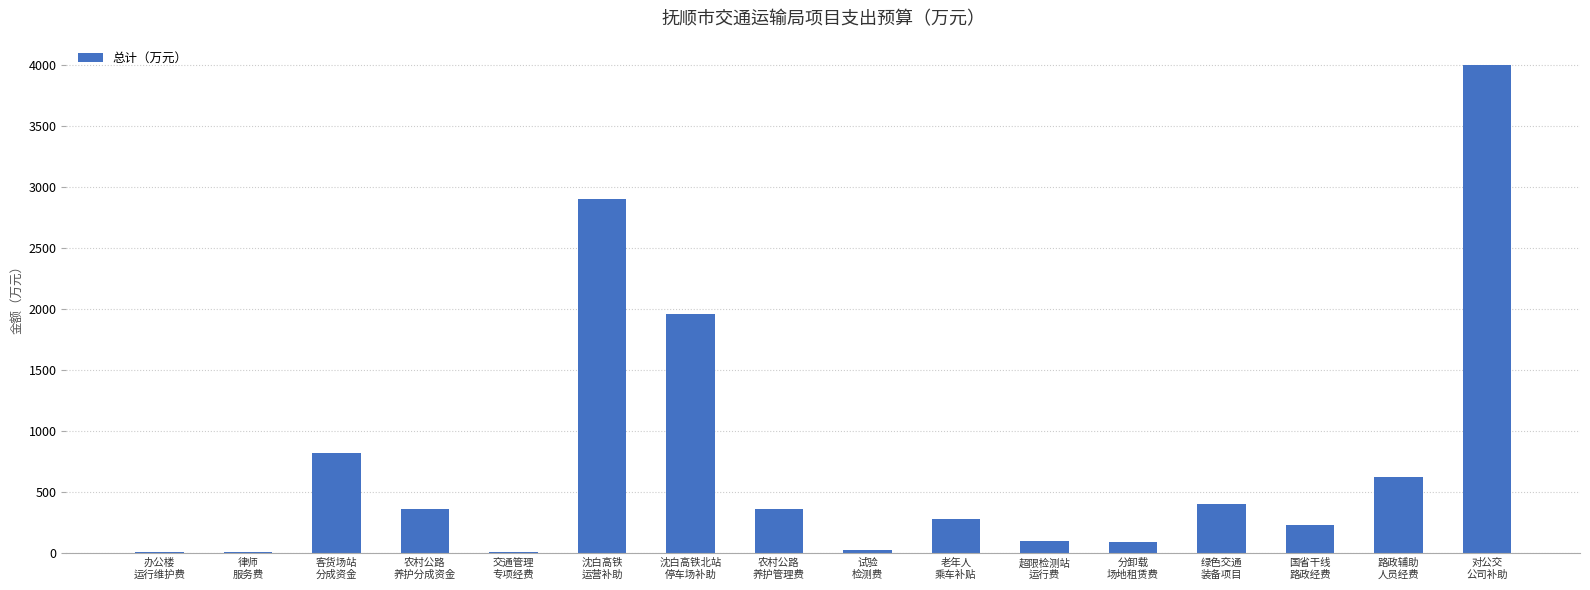

What is the greatest value displayed?

4000.0